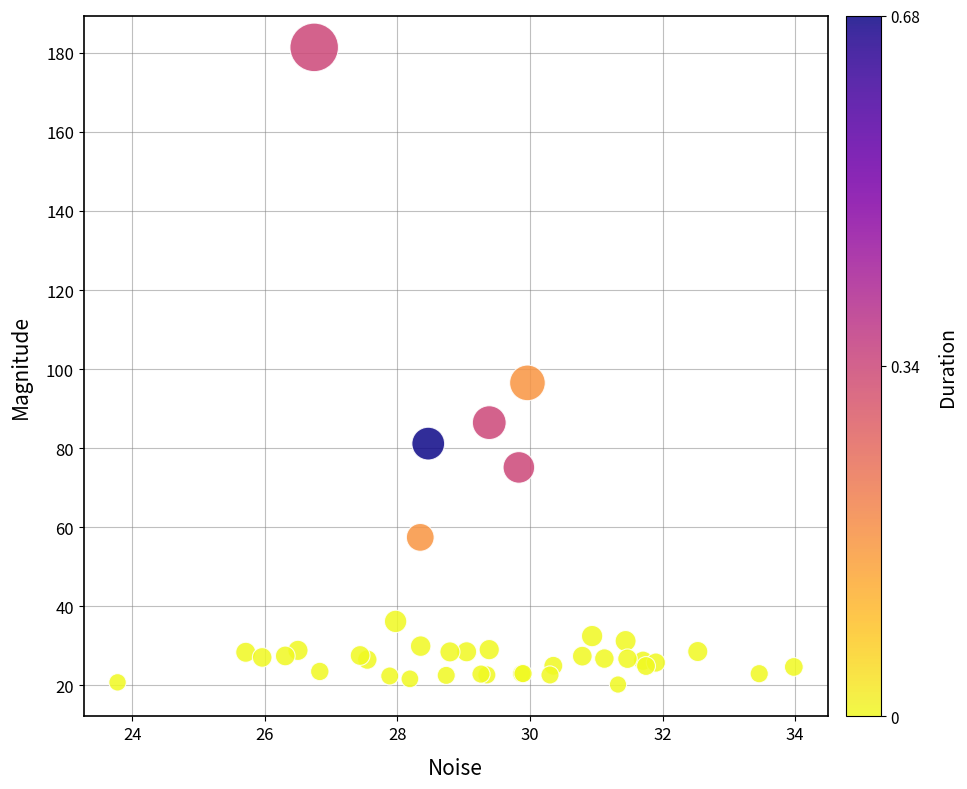

What Y value in the scatter plot is closest to 100?

96.5